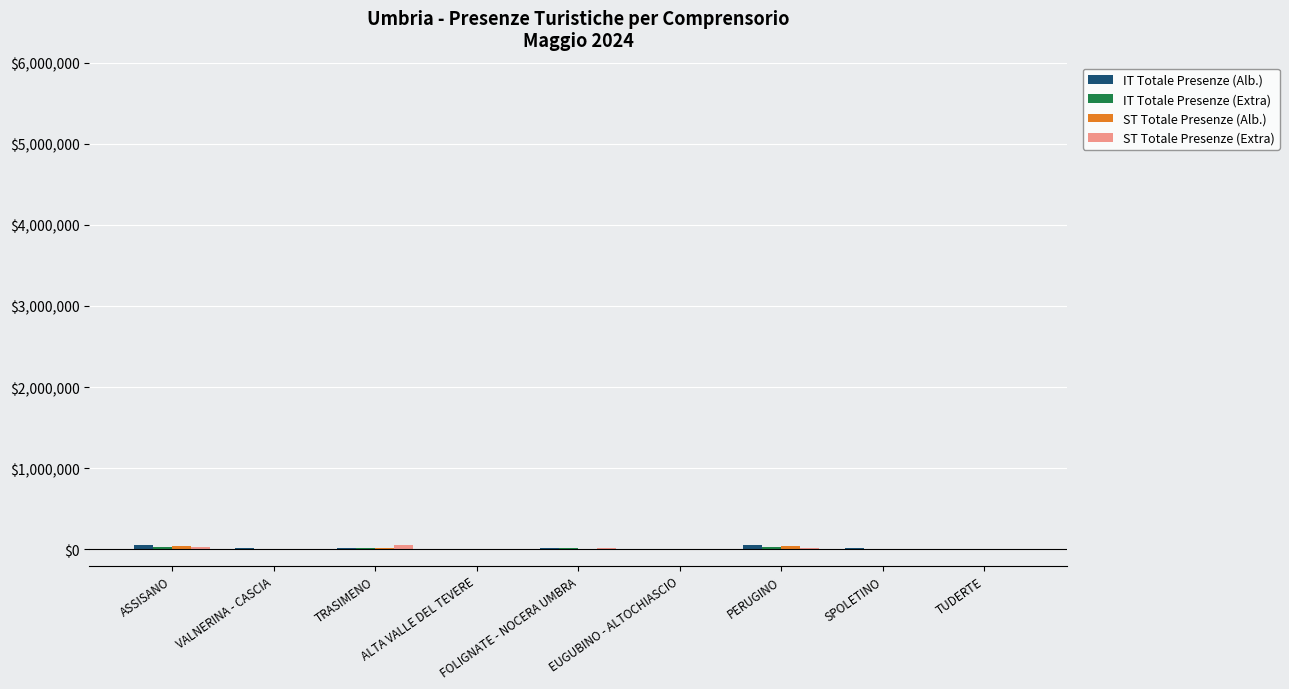

At which category is the sum across all series the highest?

ASSISANO